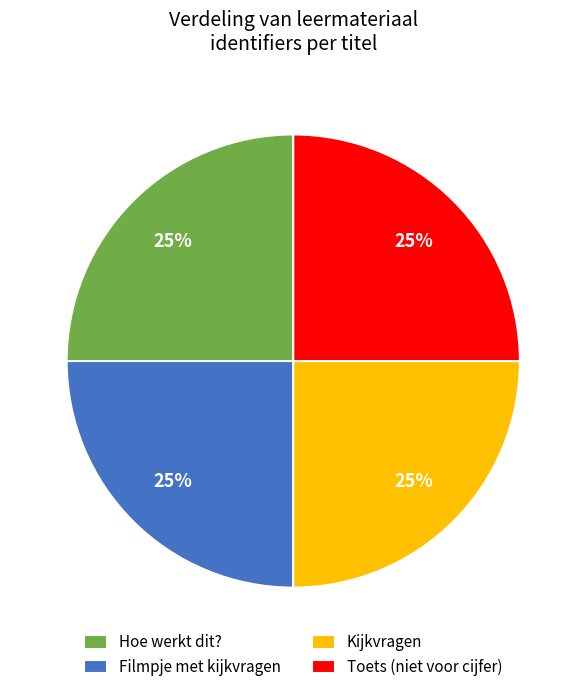

What percentage is the Hoe werkt dit? slice, to the nearest percent?

25%